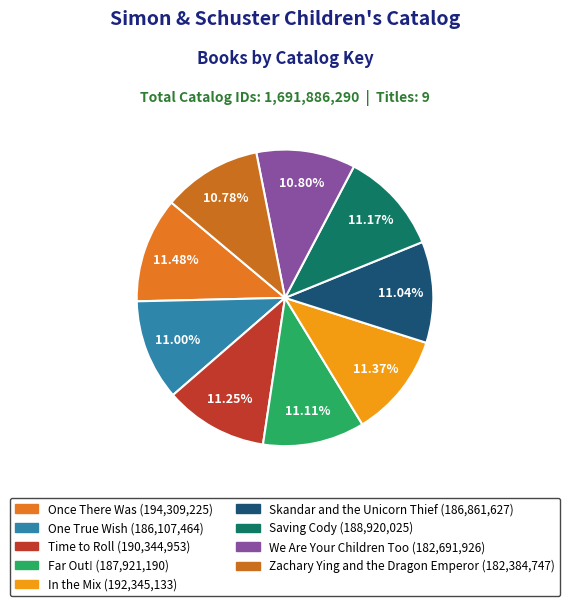

Is there any slice that represents more than half of the pie?

No